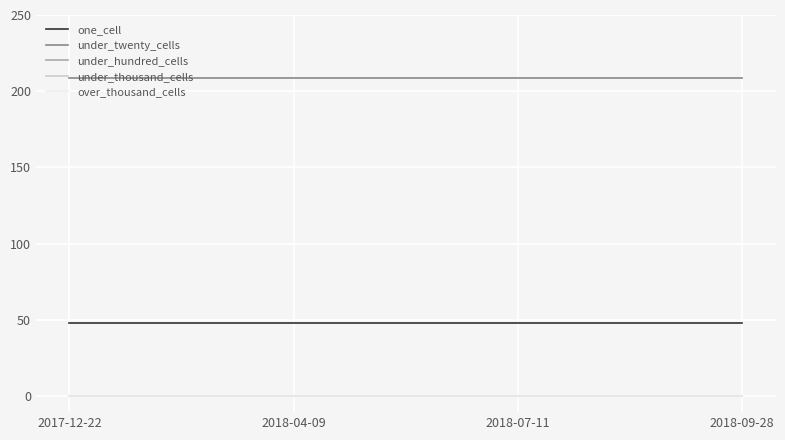

Is this an area chart (filled region under the line)?

No